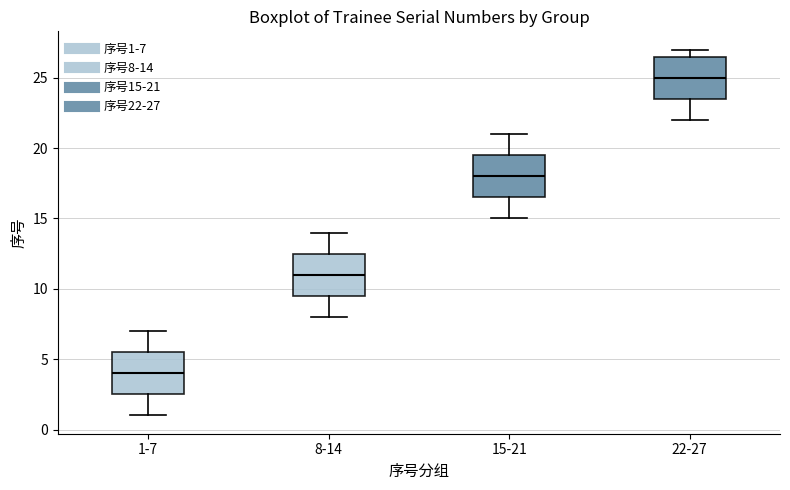

Reading left to right, transcribe this box plot: for each box, give where its median line is, the range the box spans, and where its two whiskers end, as read against the y-axis. The values are not printed on the chart, so give them approximately, as read against the axis.

1-7: median 4.0, box 2.5 to 5.5, whiskers 1.0 to 7.0
8-14: median 11.0, box 9.5 to 12.5, whiskers 8.0 to 14.0
15-21: median 18.0, box 16.5 to 19.5, whiskers 15.0 to 21.0
22-27: median 25.0, box 23.5 to 26.5, whiskers 22.0 to 27.0